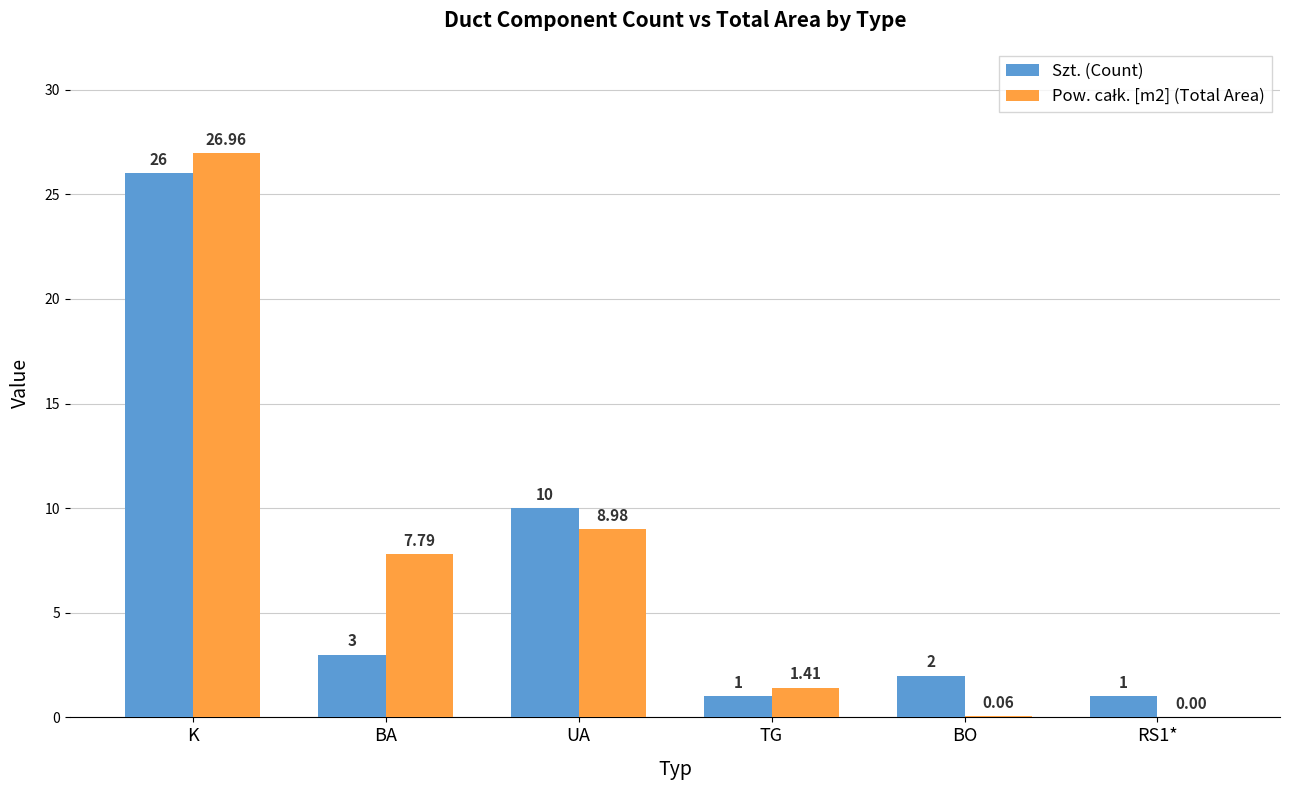

Which category has the highest value across all series?

K